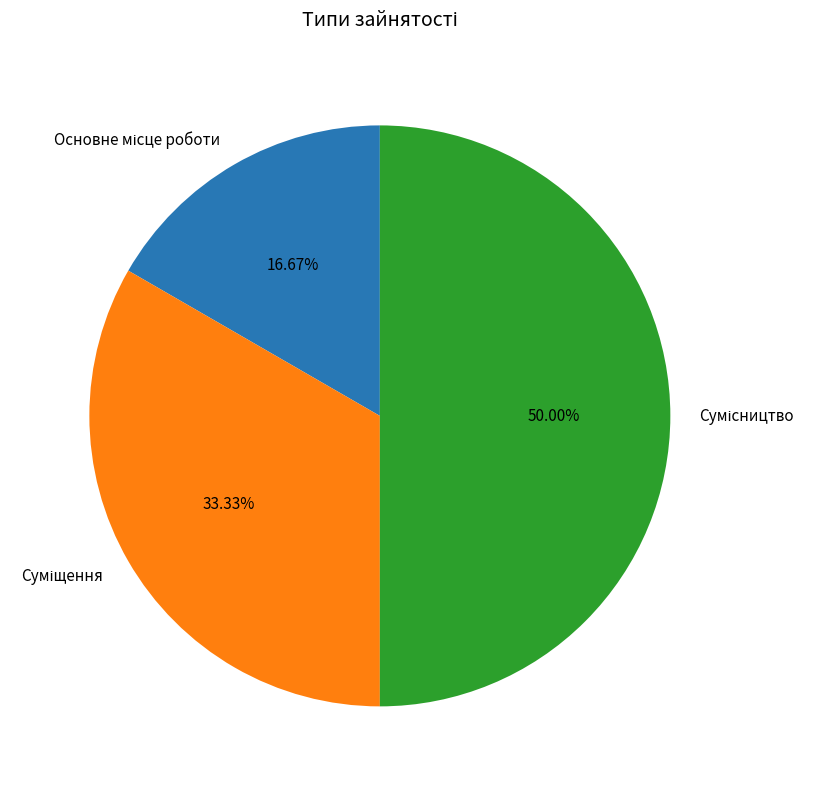

To the nearest percent, what is the combined percentage of Суміщення and Сумісництво?

83%